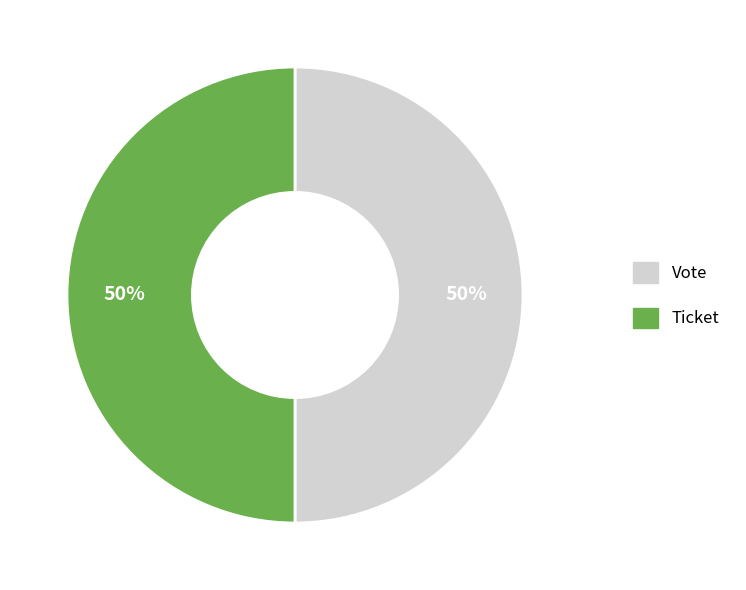

Is the sum of Ticket and Vote greater than half?

Yes